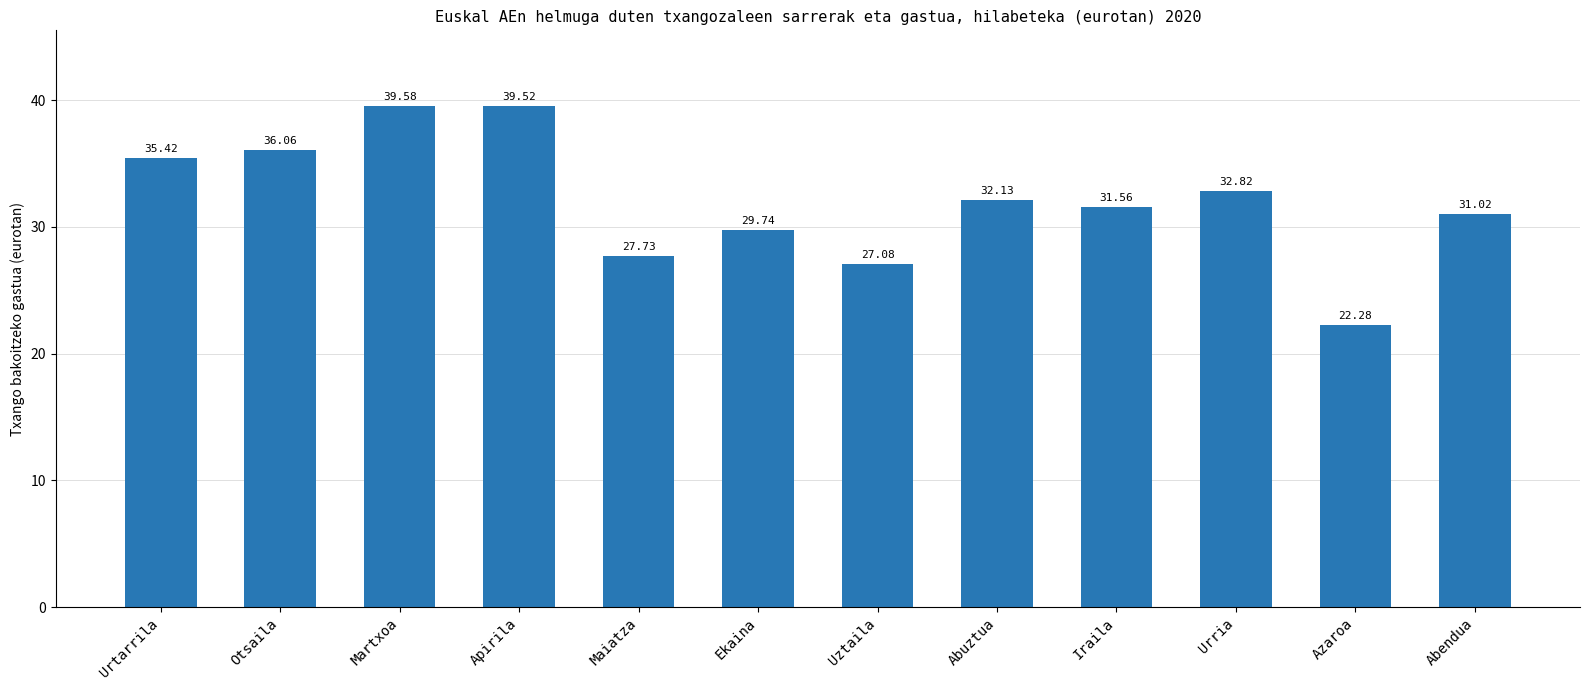

List the labels in order of value, smallest first.

Azaroa, Uztaila, Maiatza, Ekaina, Abendua, Iraila, Abuztua, Urria, Urtarrila, Otsaila, Apirila, Martxoa